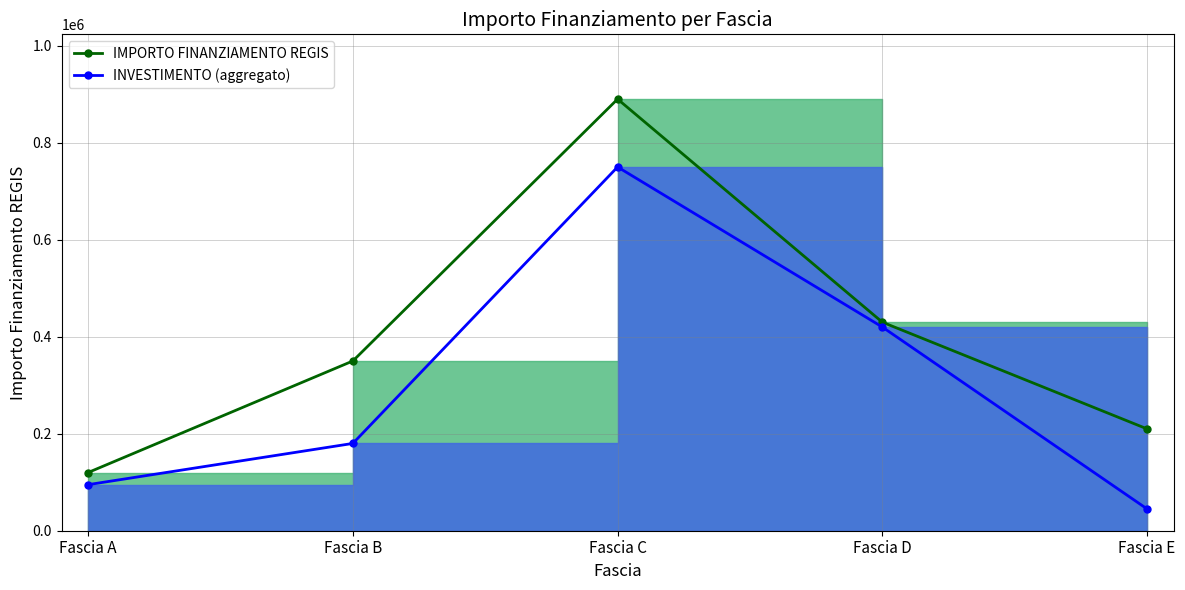

Is the value of INVESTIMENTO (aggregato) at Fascia E greater than the value of IMPORTO FINANZIAMENTO REGIS at Fascia D?

No